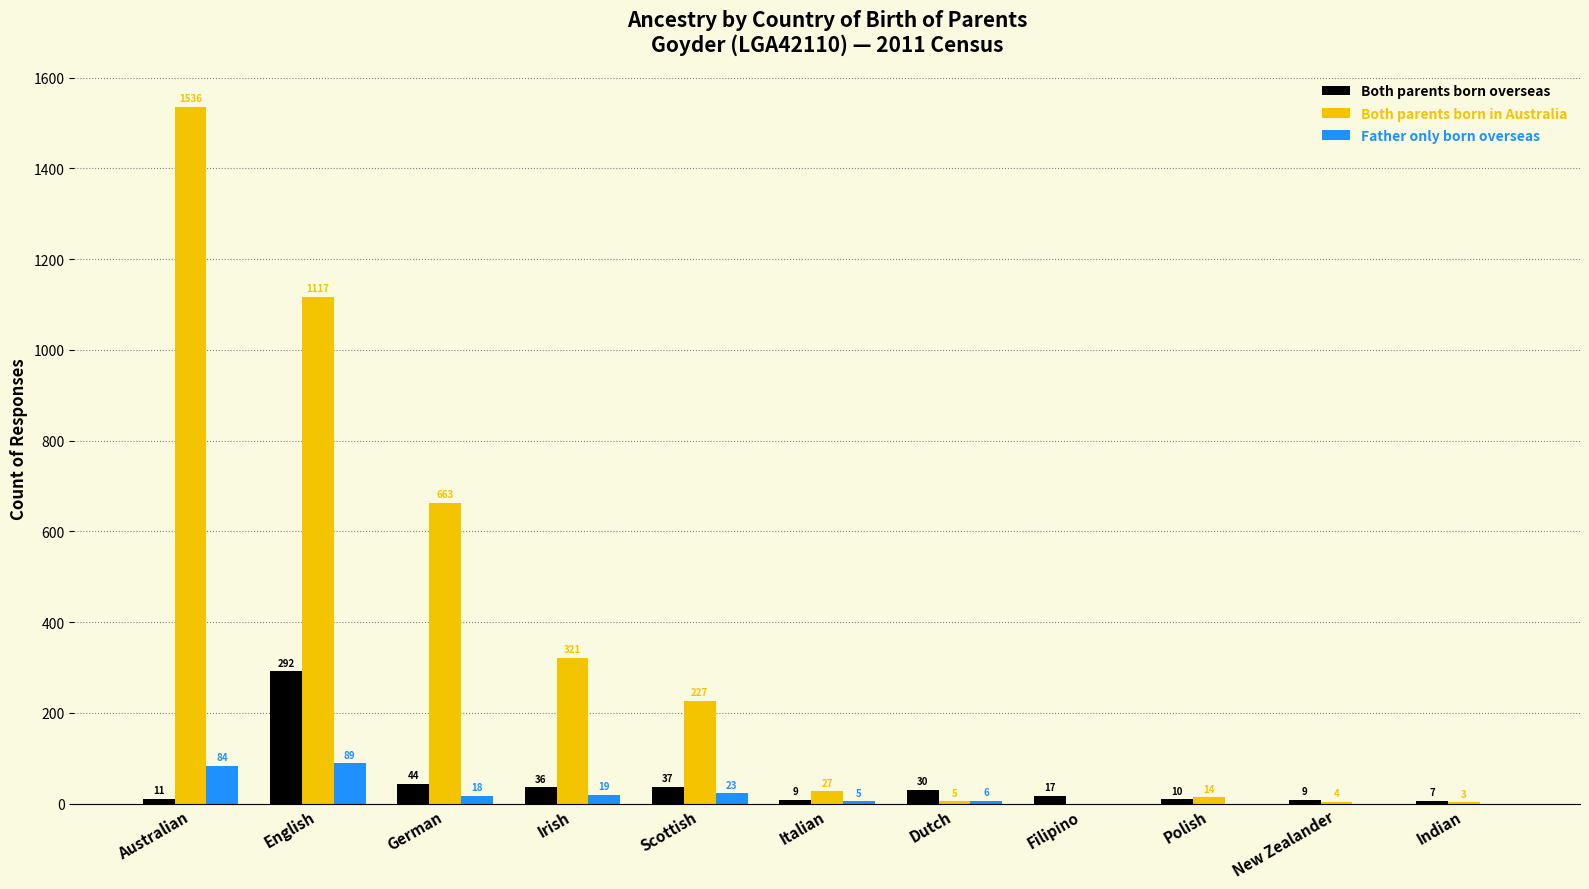

What is the sum of the Father only born overseas values at Irish and Polish?

19